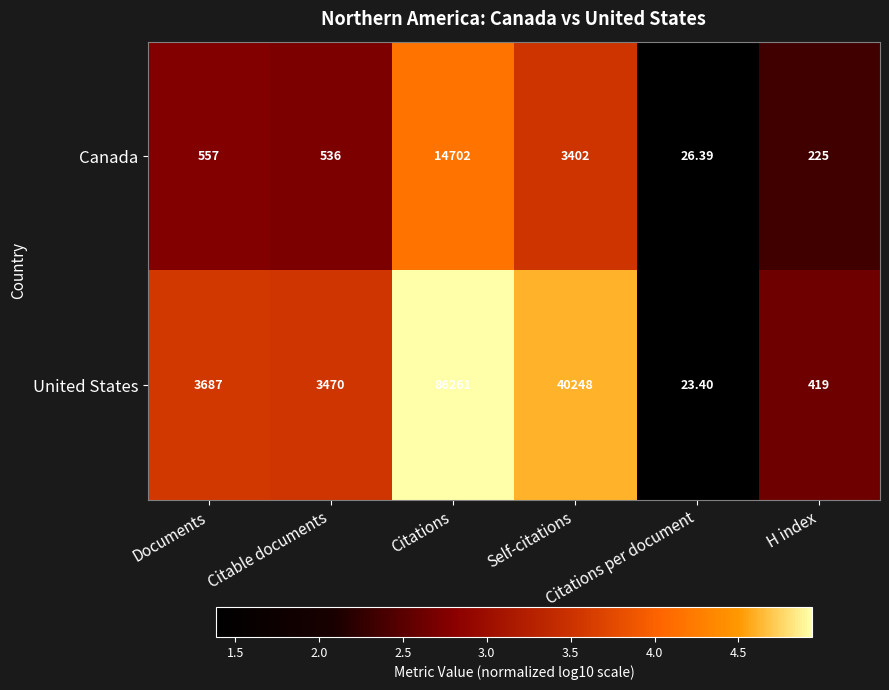

List the series in order of their peak value, highest first.

United States, Canada